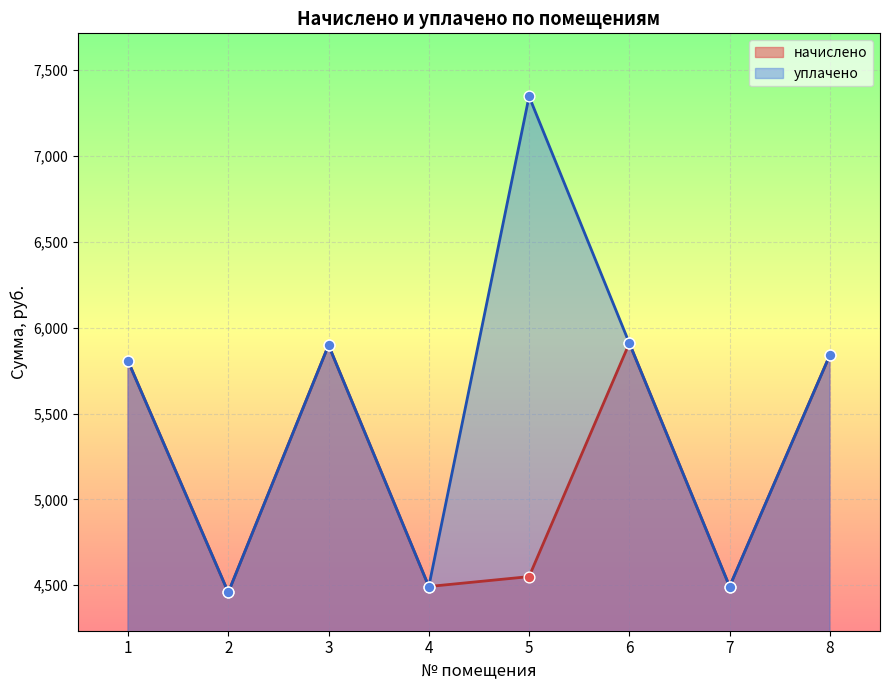

At how many categories does at least one series exceed 4496?

5